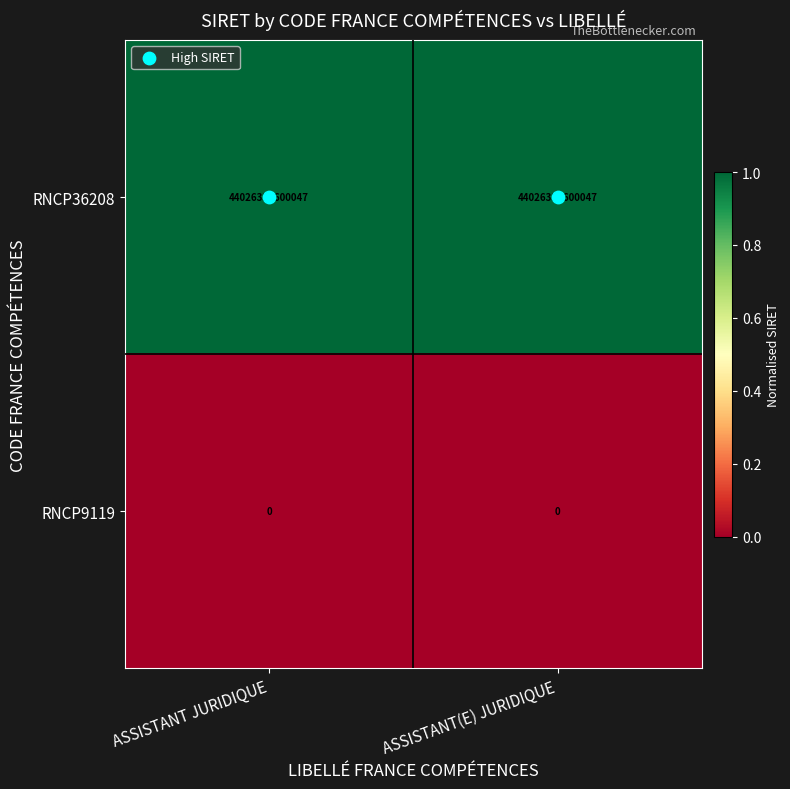

What is the spread (max minus min) of values at ASSISTANT(E) JURIDIQUE?

44026336600047